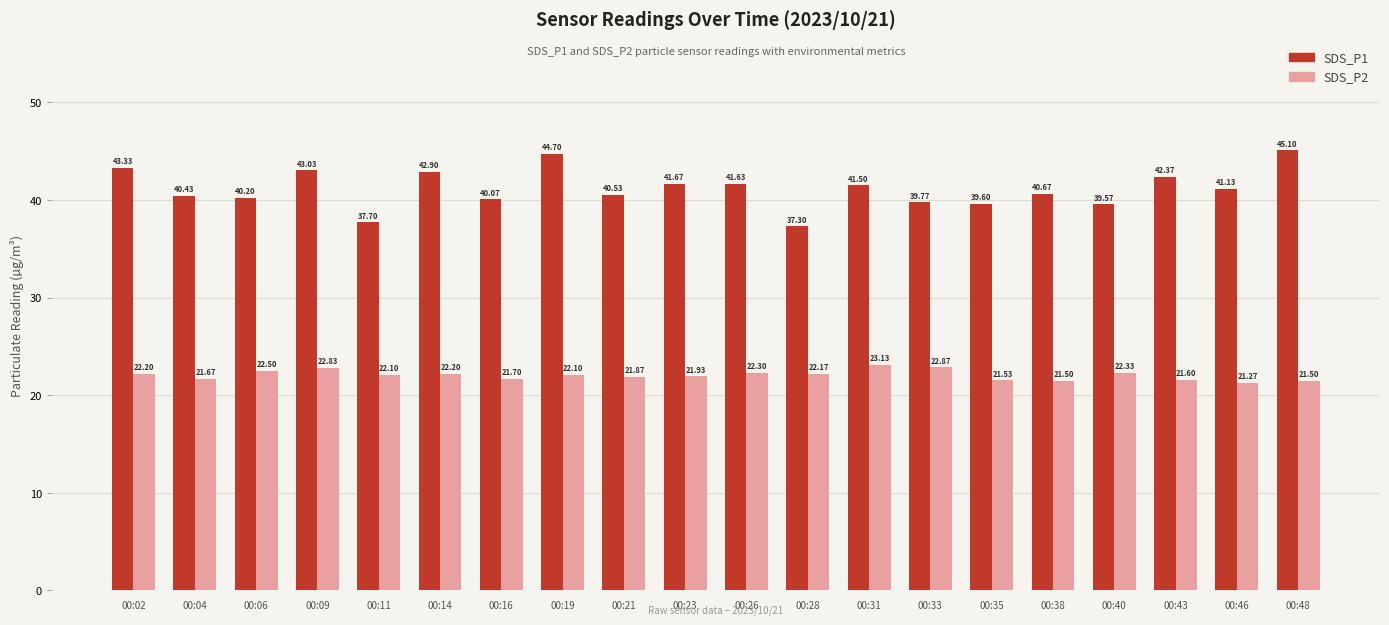

What is the value of the SDS_P1 bar at the 18th from the left?

42.4